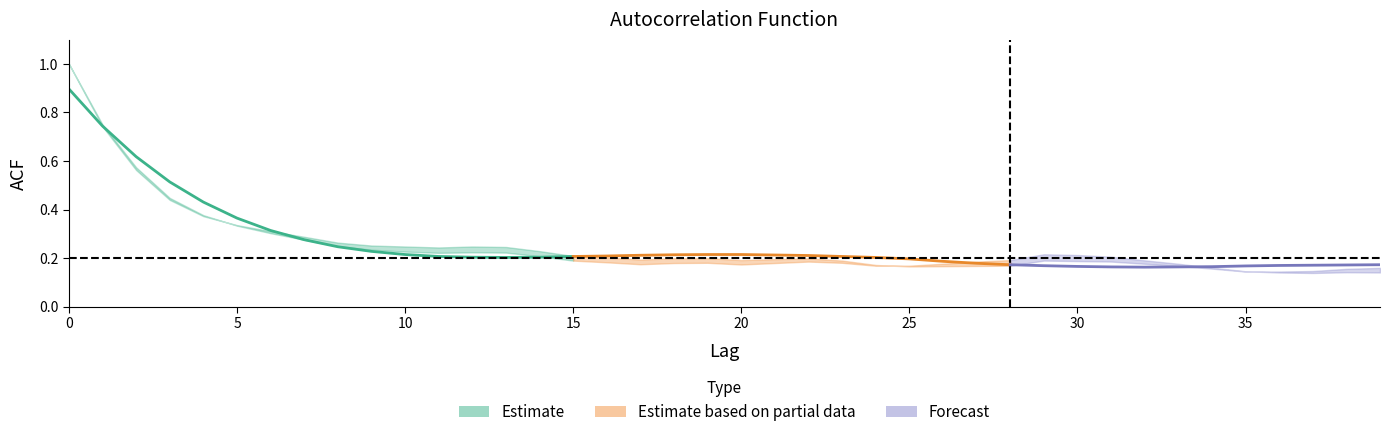

Reading left to right, extract all data points from this chart.

acf_shown: 1.0	0.7	0.6	0.4	0.4	0.3	0.3	0.3	0.3	0.3	0.2	0.2	0.2	0.2	0.2	0.2	0.2	0.2	0.2	0.2	0.2	0.2	0.2	0.2	0.2	0.2	0.2	0.2	0.2	0.2	0.2	0.2	0.2	0.2	0.2	0.1	0.1	0.1	0.2	0.2
acf_shown_smooth: 0.9	0.7	0.6	0.5	0.4	0.4	0.3	0.3	0.2	0.2	0.2	0.2	0.2	0.2	0.2	0.2	0.2	0.2	0.2	0.2	0.2	0.2	0.2	0.2	0.2	0.2	0.2	0.2	0.2	0.2	0.2	0.2	0.2	0.2	0.2	0.2	0.2	0.2	0.2	0.2
acf_li: 1.0	0.8	0.6	0.4	0.4	0.3	0.3	0.3	0.2	0.2	0.2	0.2	0.2	0.2	0.2	0.2	0.2	0.2	0.2	0.2	0.2	0.2	0.2	0.2	0.2	0.2	0.2	0.2	0.2	0.2	0.2	0.2	0.2	0.2	0.2	0.1	0.1	0.1	0.1	0.1